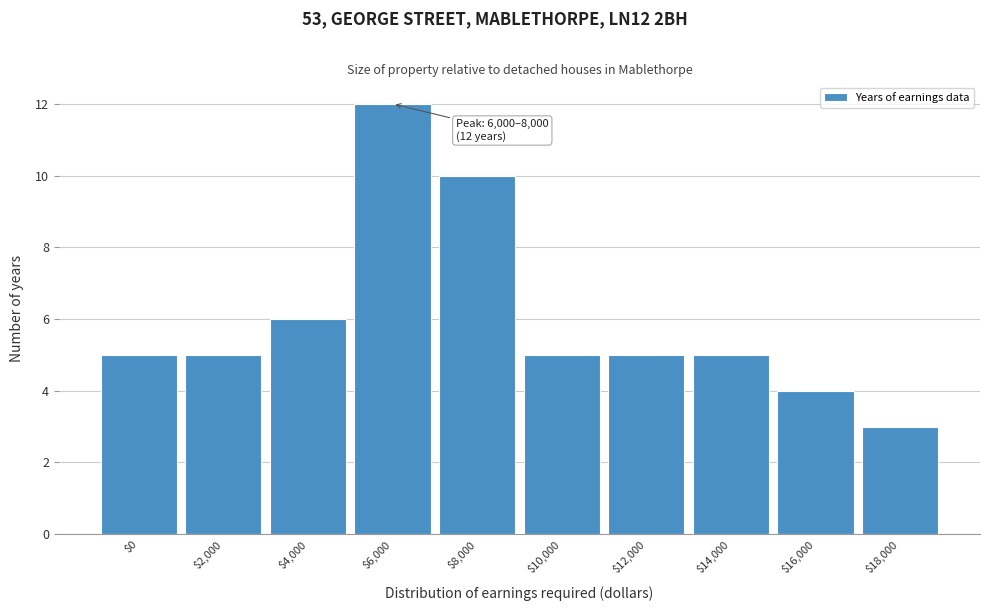

Reading left to right, list all the values displayed in this chart.

5	5	6	12	10	5	5	5	4	3